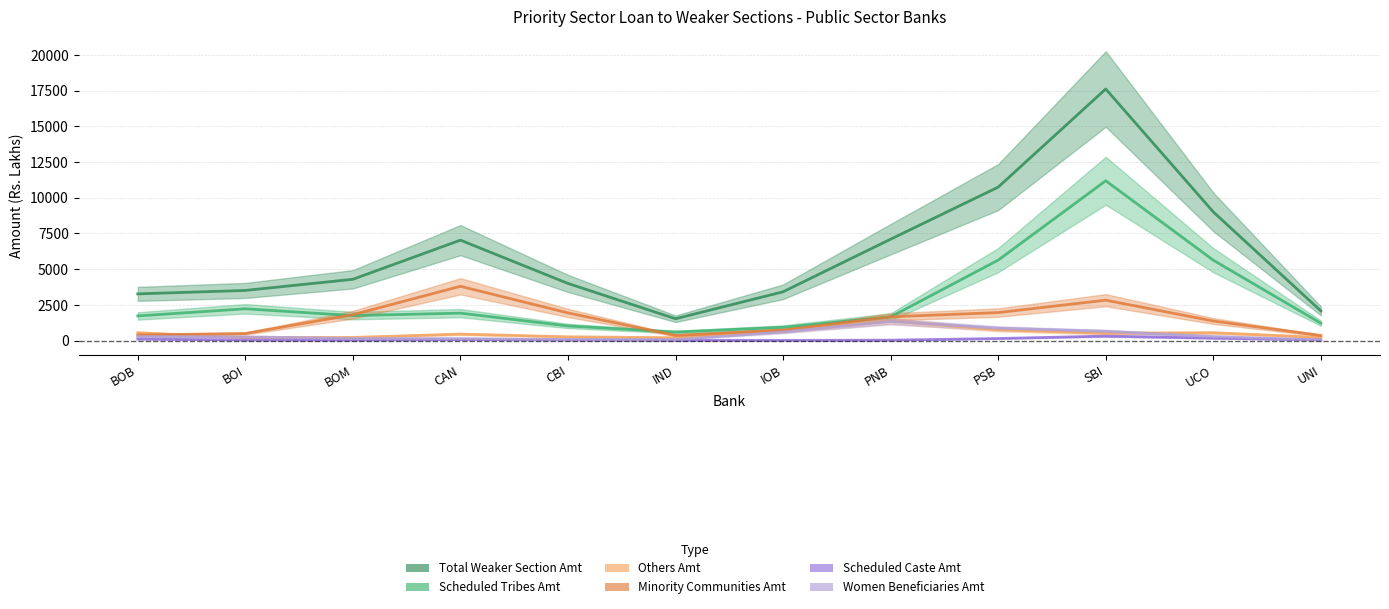

At which category does Scheduled Tribes Amt reach its first local peak?

BOI